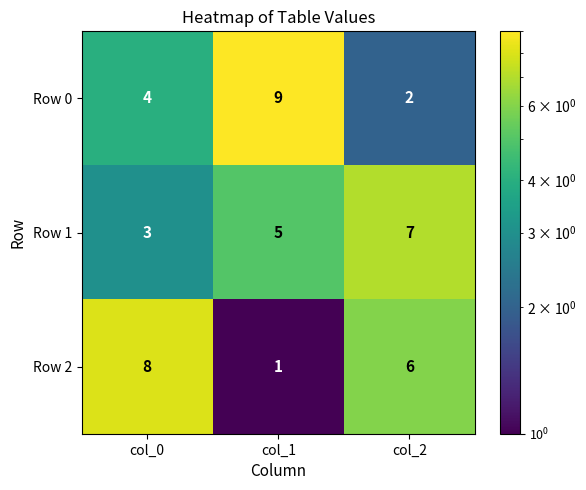

What is the difference between the Row 0 values at col_2 and col_1?

7